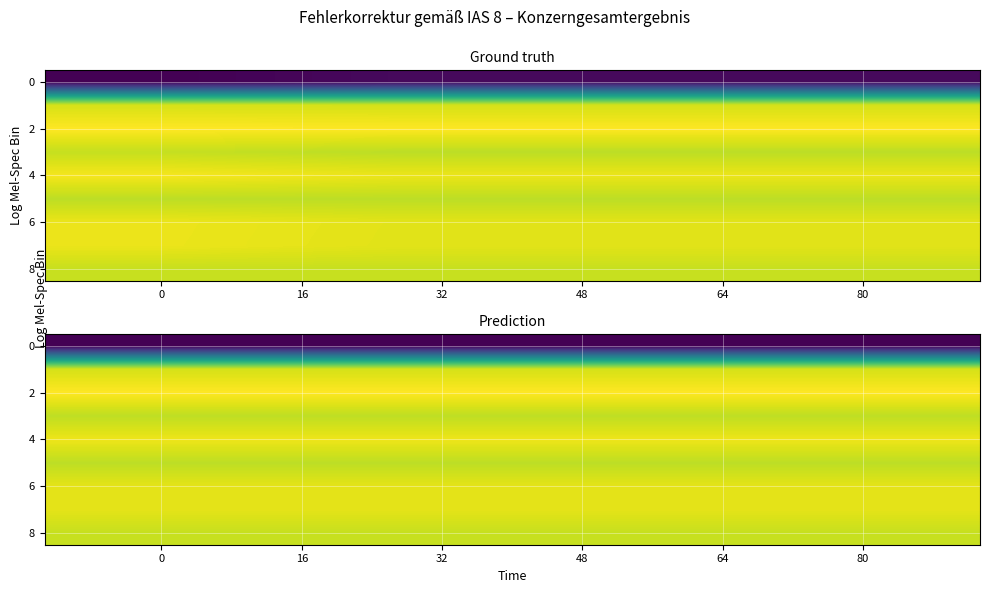

How many distinct data groups are displayed?

9